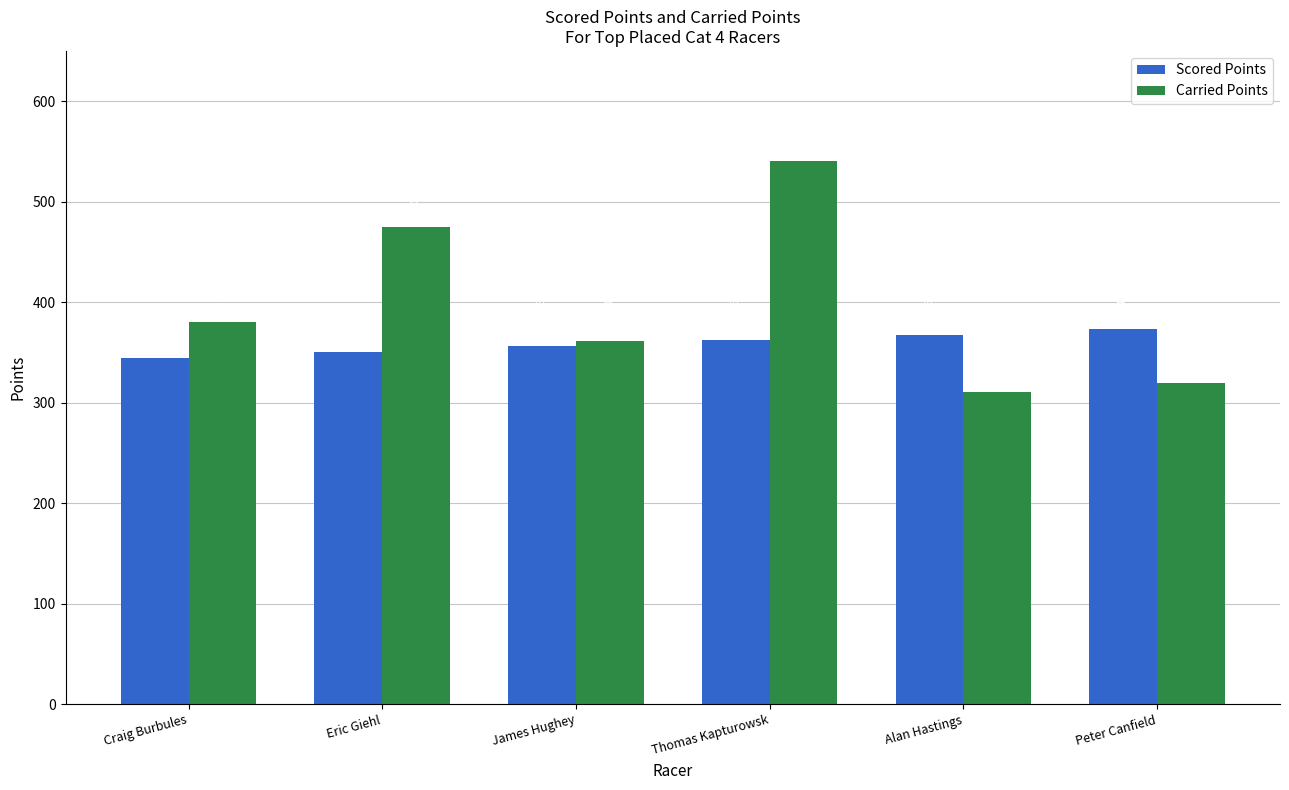

What position from the right is Craig Burbules?

6